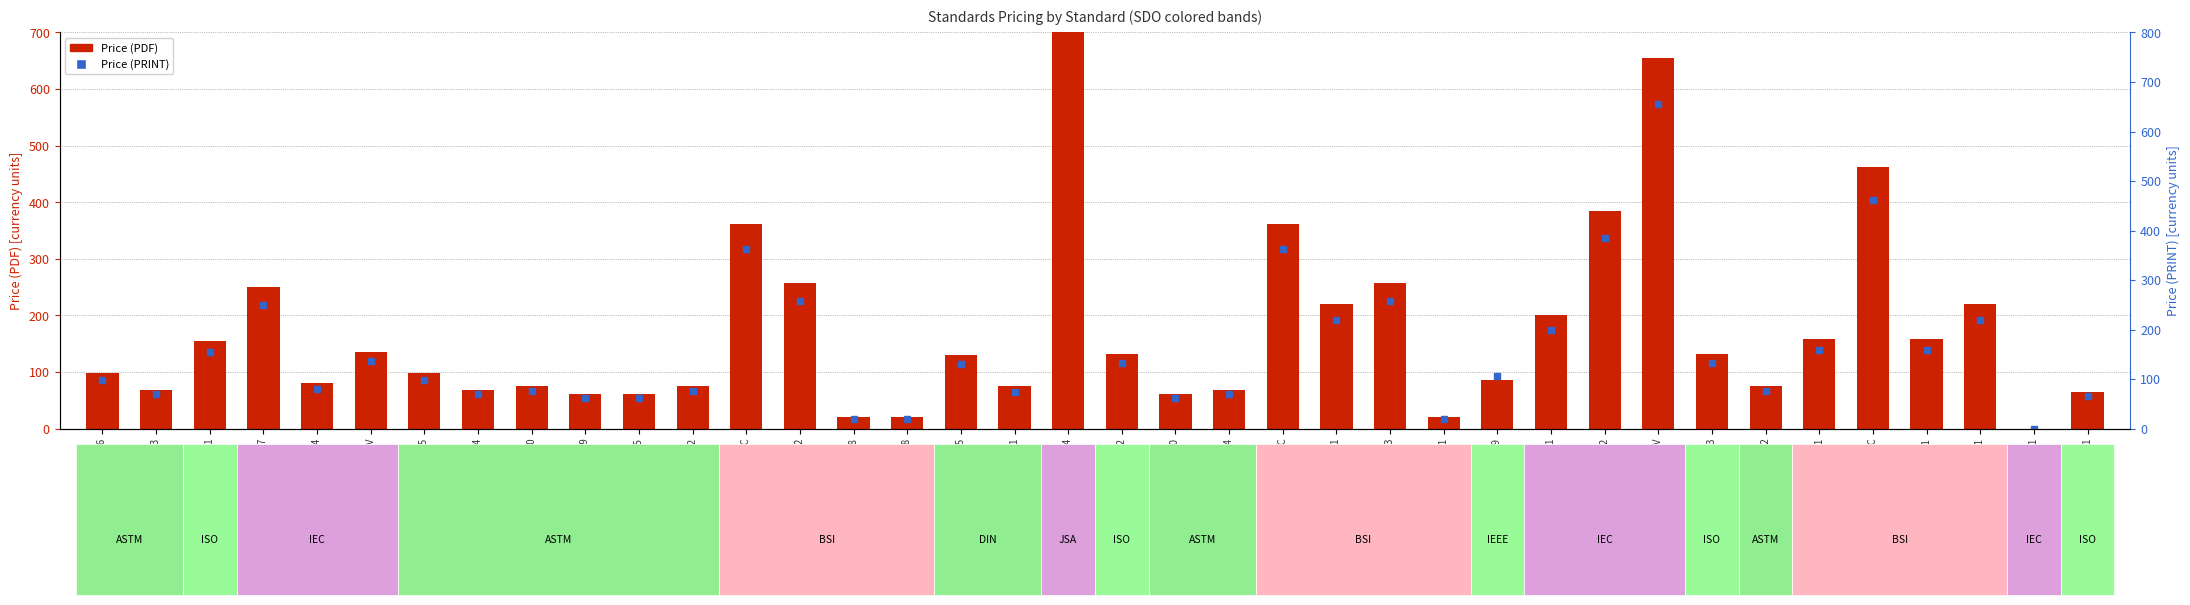

Count the number of data series in this chart.

2